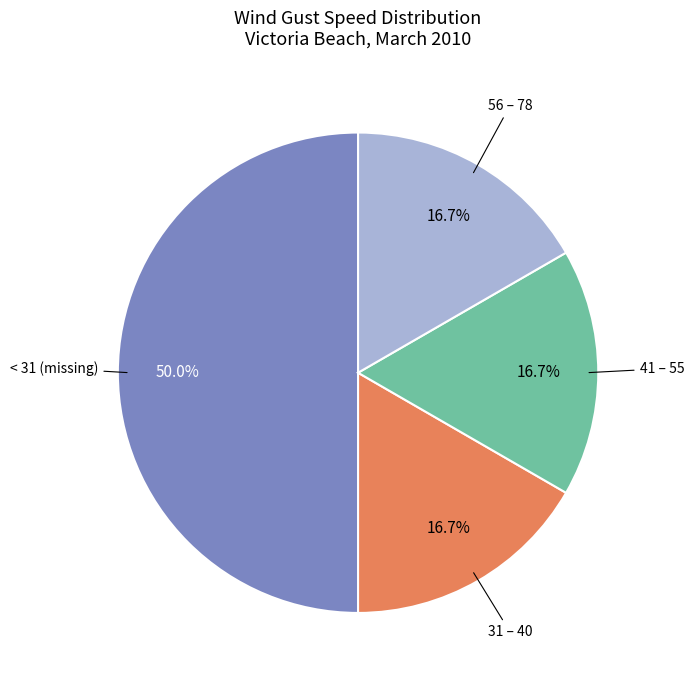

How much of the chart is everything except < 31 (missing)?

50.0%